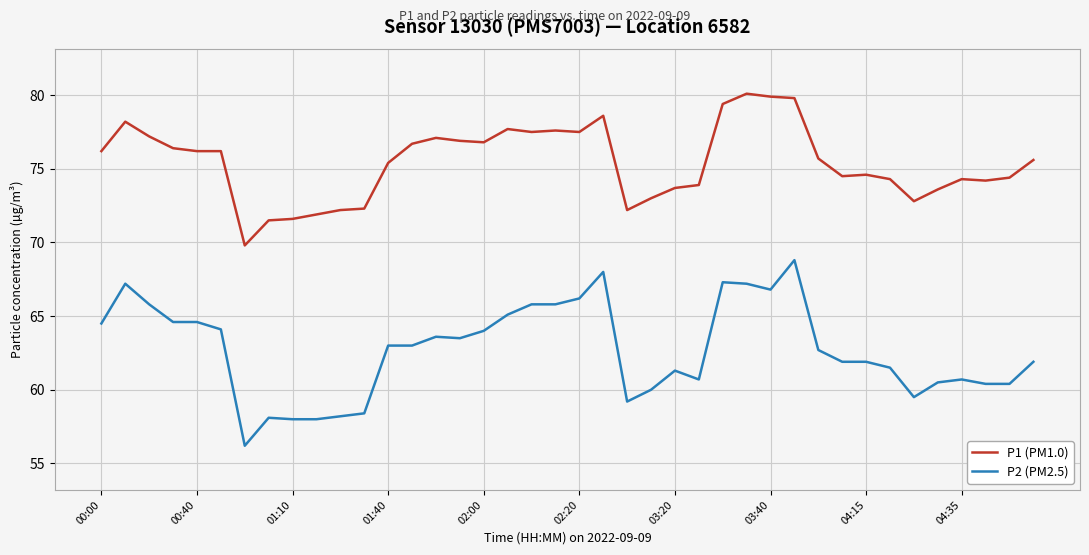

List the series in order of their peak value, highest first.

P1 (PM1.0), P2 (PM2.5)